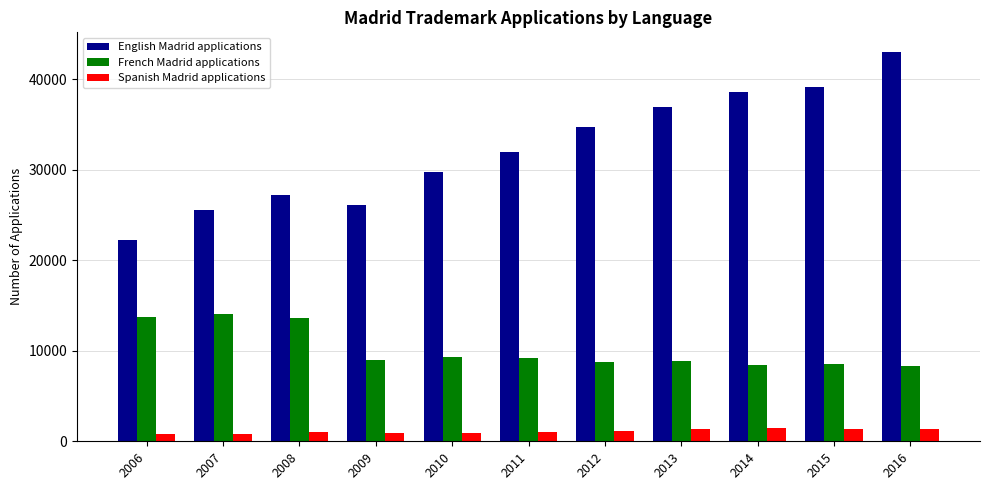

How many groups of bars are there?

11